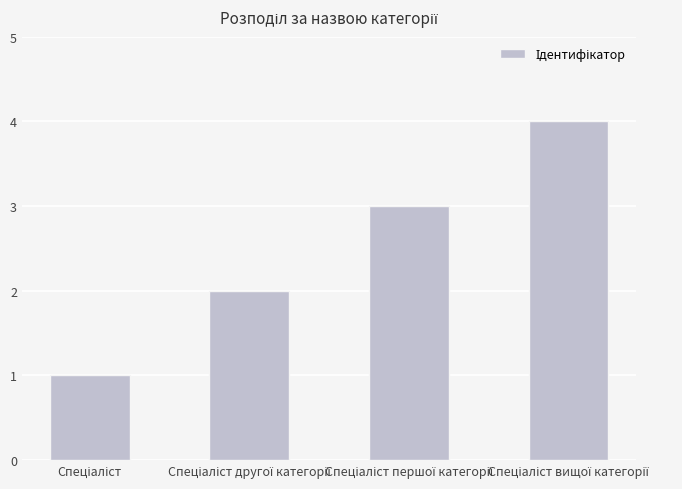

How many bars are there in total?

4